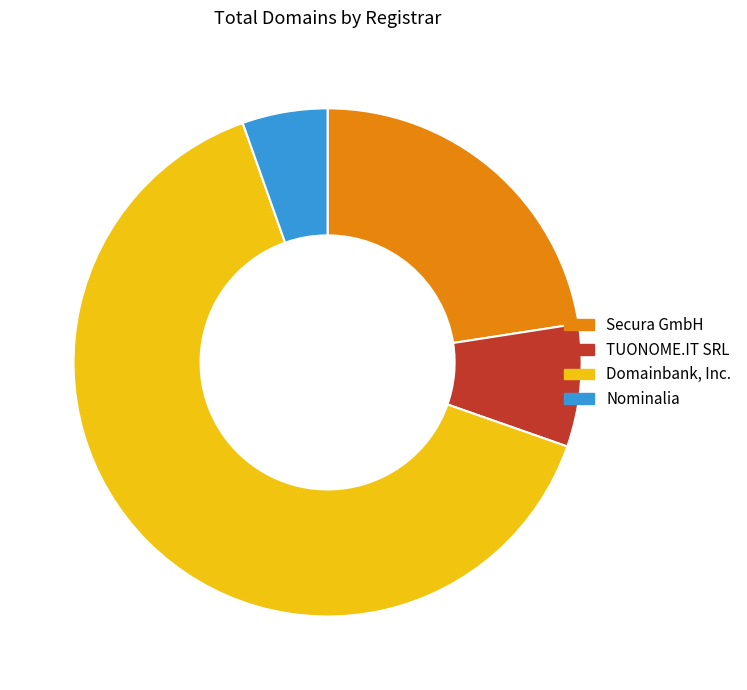

What is the ratio of the value at Secura GmbH to the value at Nominalia?

4.2